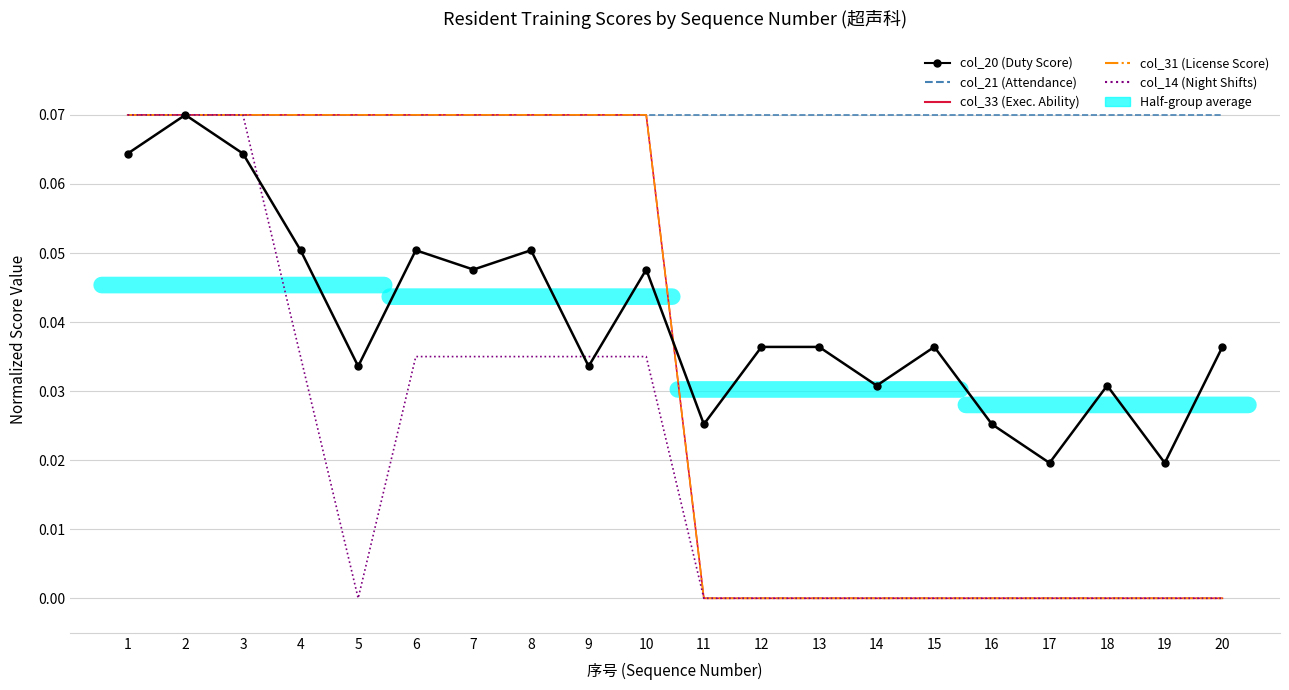

Read the col_33 (Exec. Ability) value at 2.

0.1